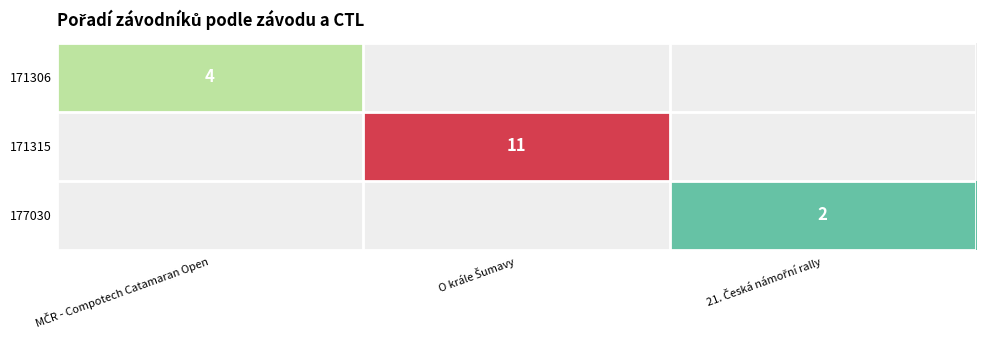

How many positive values does the 171306 series have?

1